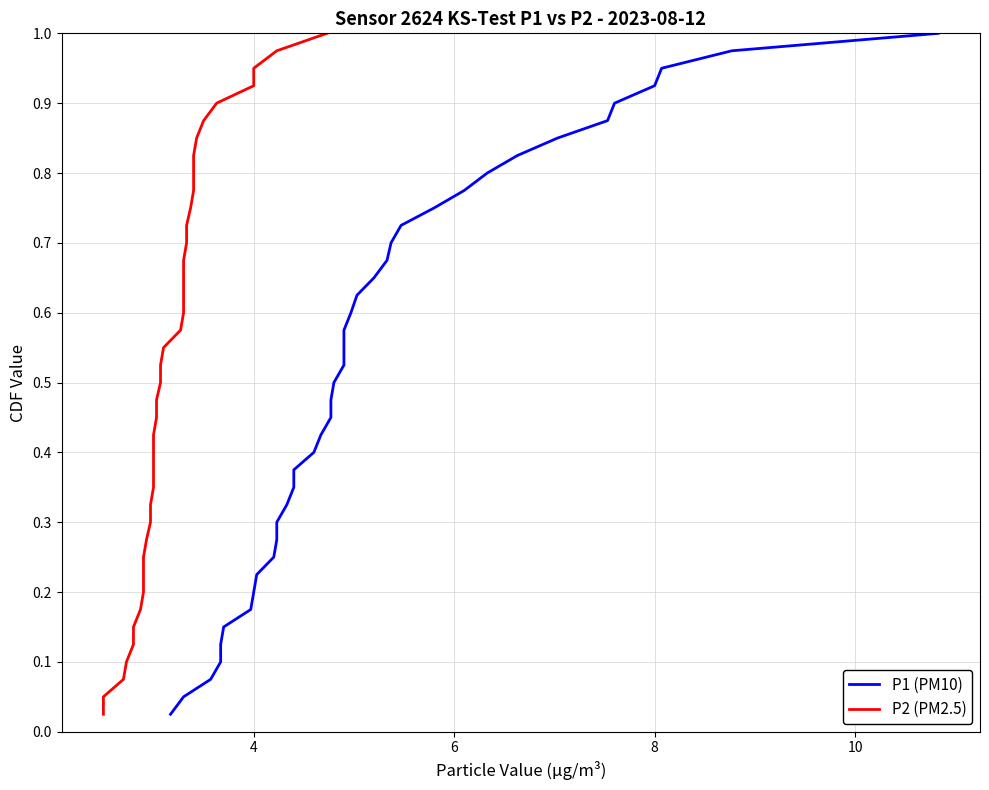

What is the value of the P2 (PM2.5) point at the 29th from the left?

0.7